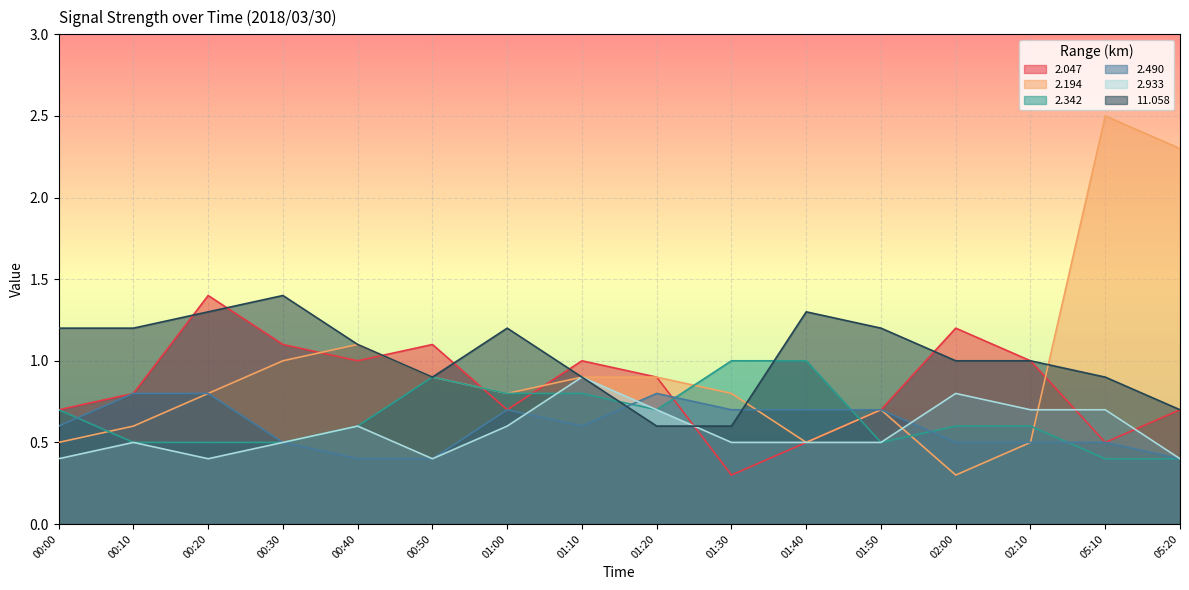

What is the label of the 2nd point from the right?

05:10